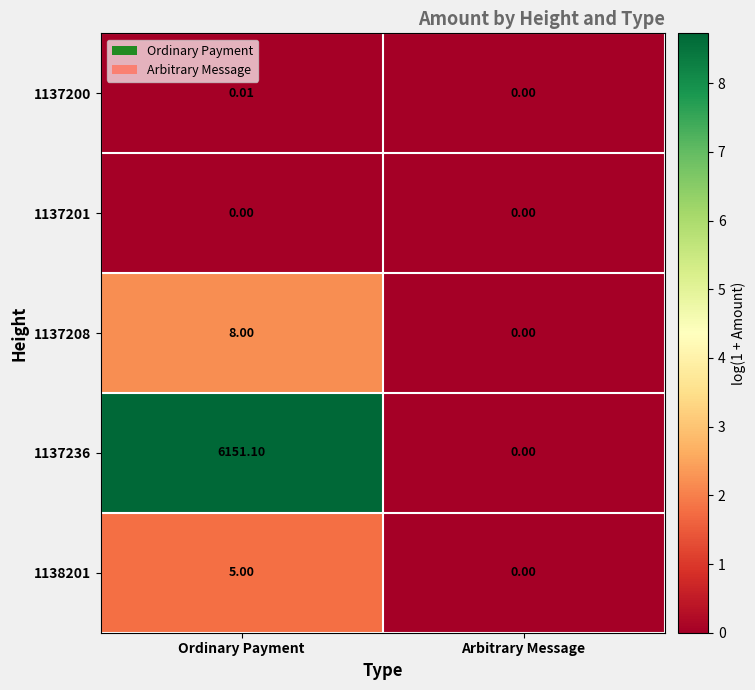

Which series changed the most between Ordinary Payment and Arbitrary Message?

1137236